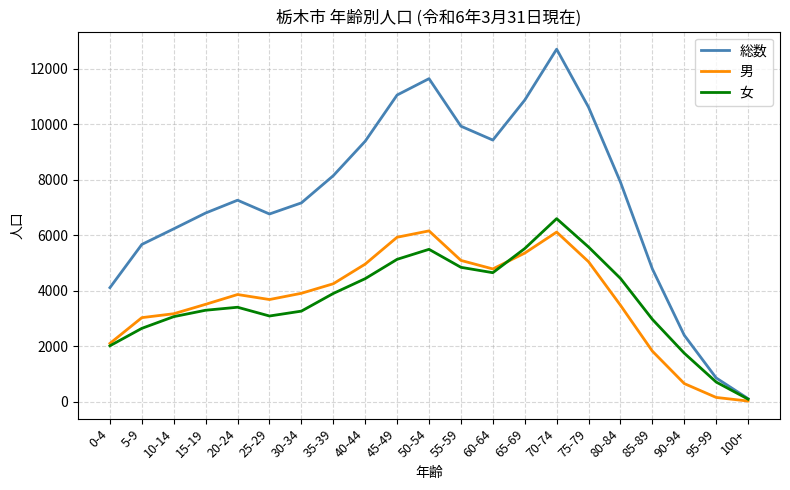

Which series changed the most between 70-74 and 85-89?

総数